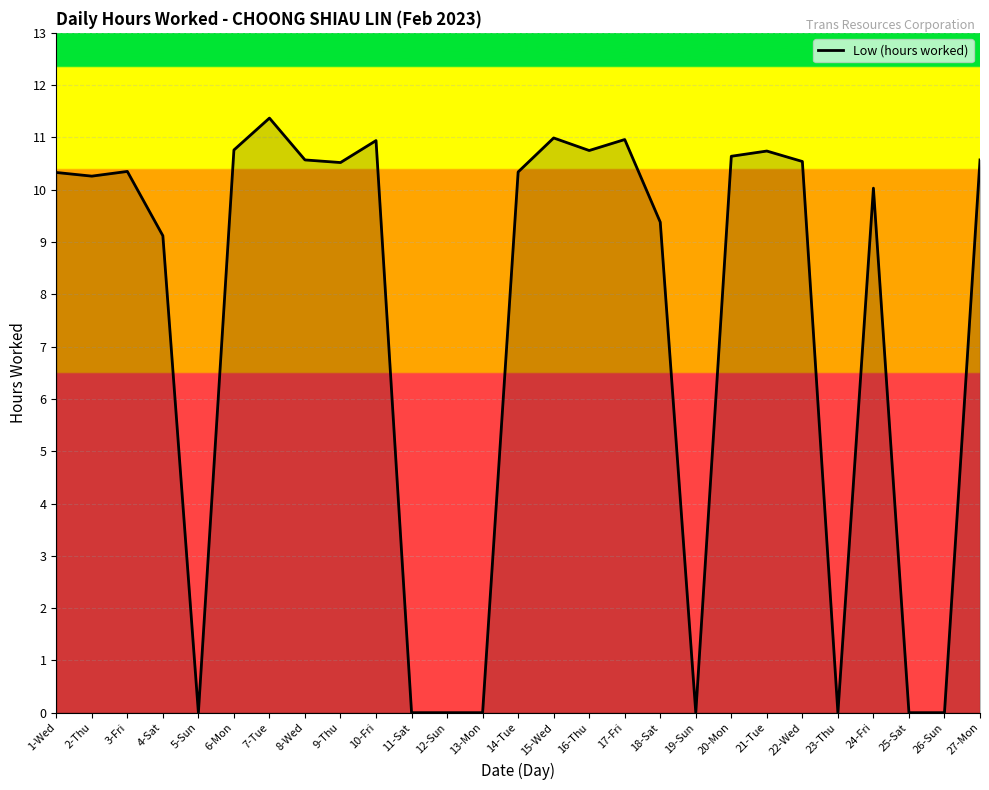

At which label is the value closest to 5?

4-Sat